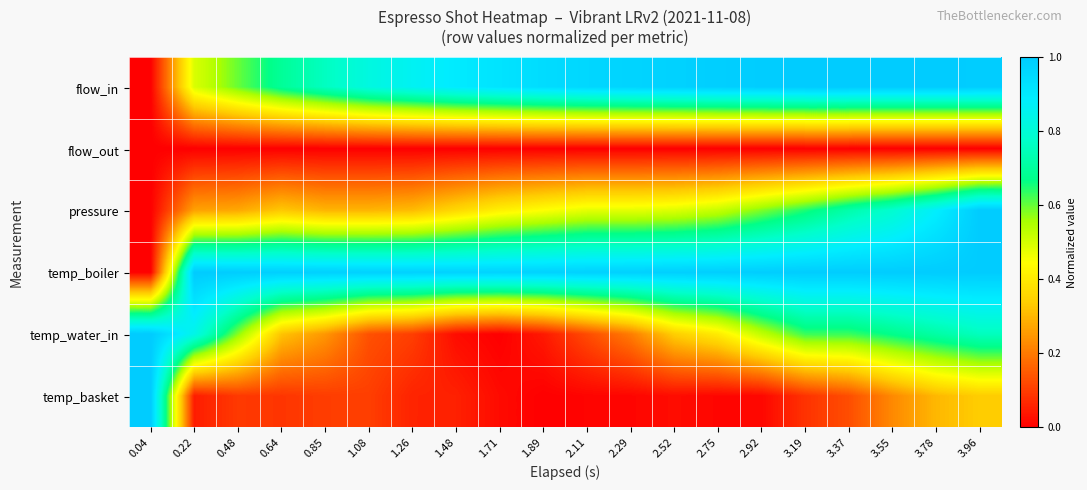

At which category is the sum across all series the highest?

3.96